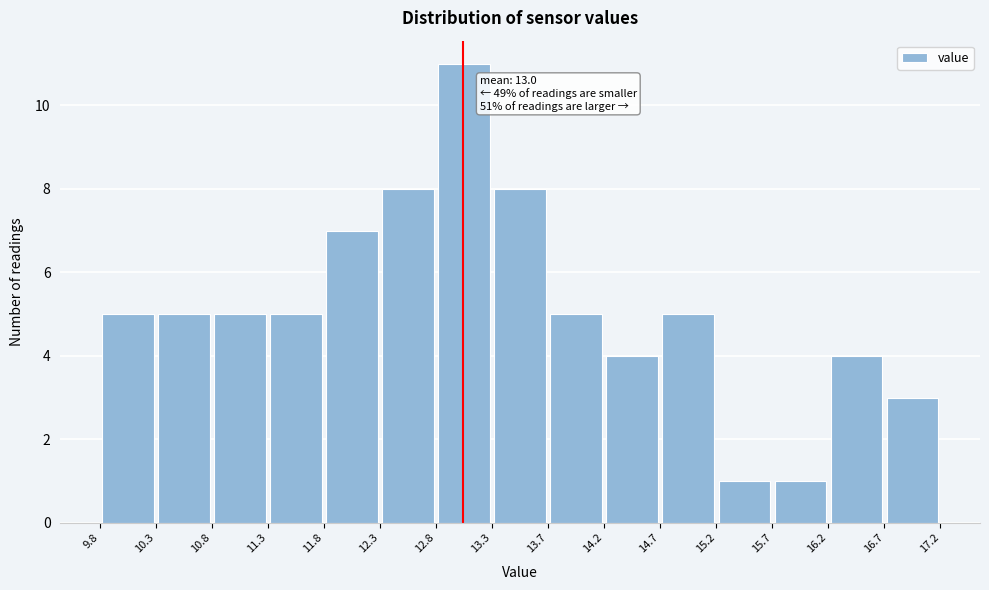

Over which range of the x-axis is the bar tallest?

12.8 to 13.3